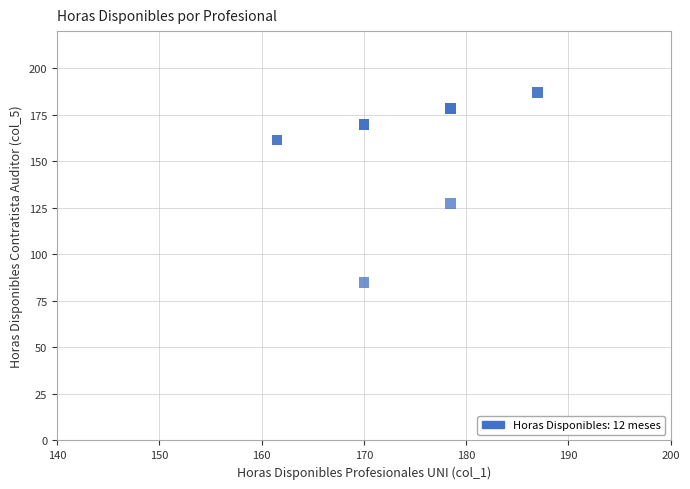

What Y value in the scatter plot is closest to 136?

127.5